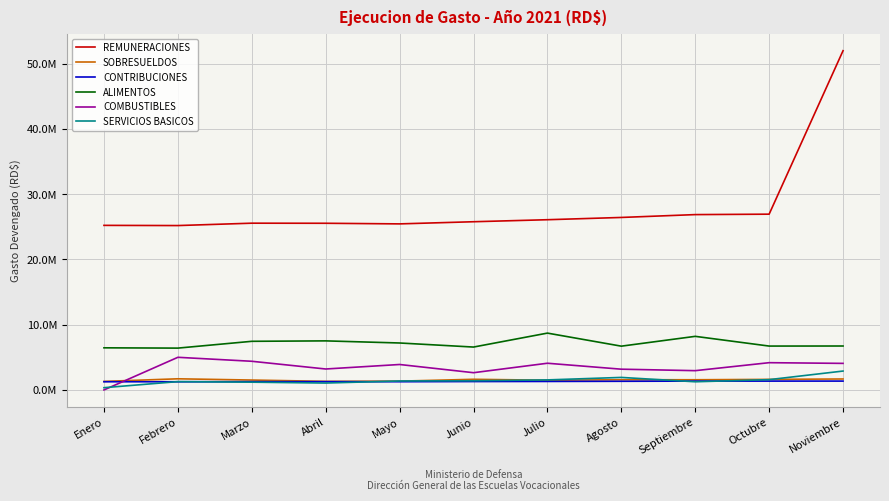

Reading left to right, transcribe all the data shown in this chart.

REMUNERACIONES: Enero=25212952.0	Febrero=25183252.0	Marzo=25547402.0	Abril=25534198.0	Mayo=25439902.0	Junio=25769402.0	Julio=26078402.0	Agosto=26425402.0	Septiembre=26862140.2	Octubre=26928235.4	Noviembre=51969858.7
SOBRESUELDOS: Enero=1307000.0	Febrero=1706600.0	Marzo=1516400.0	Abril=1317000.0	Mayo=1347500.0	Junio=1631500.0	Julio=1488500.0	Agosto=1563500.0	Septiembre=1560500.0	Octubre=1617500.0	Noviembre=1679500.0
CONTRIBUCIONES: Enero=1256924.4	Febrero=1252275.1	Marzo=1273026.3	Abril=1270296.8	Mayo=1261254.0	Junio=1287407.3	Julio=1302601.7	Agosto=1327396.0	Septiembre=1353404.9	Octubre=1354735.9	Noviembre=1356416.4
ALIMENTOS: Enero=6453270.0	Febrero=6408360.0	Marzo=7450766.4	Abril=7516968.1	Mayo=7193562.9	Junio=6570045.6	Julio=8707237.5	Agosto=6707284.9	Septiembre=8210567.4	Octubre=6721873.0	Noviembre=6731163.1
COMBUSTIBLES: Enero=0.0	Febrero=4999999.6	Marzo=4391728.7	Abril=3208323.0	Mayo=3898669.5	Junio=2641832.7	Julio=4090864.7	Agosto=3179465.2	Septiembre=2953663.8	Octubre=4176233.7	Noviembre=4069299.4
SERVICIOS BASICOS: Enero=345272.6	Febrero=1276715.8	Marzo=1190188.5	Abril=1056810.4	Mayo=1372208.7	Junio=1407266.3	Julio=1538995.4	Agosto=1919291.9	Septiembre=1251332.2	Octubre=1578364.5	Noviembre=2894462.7